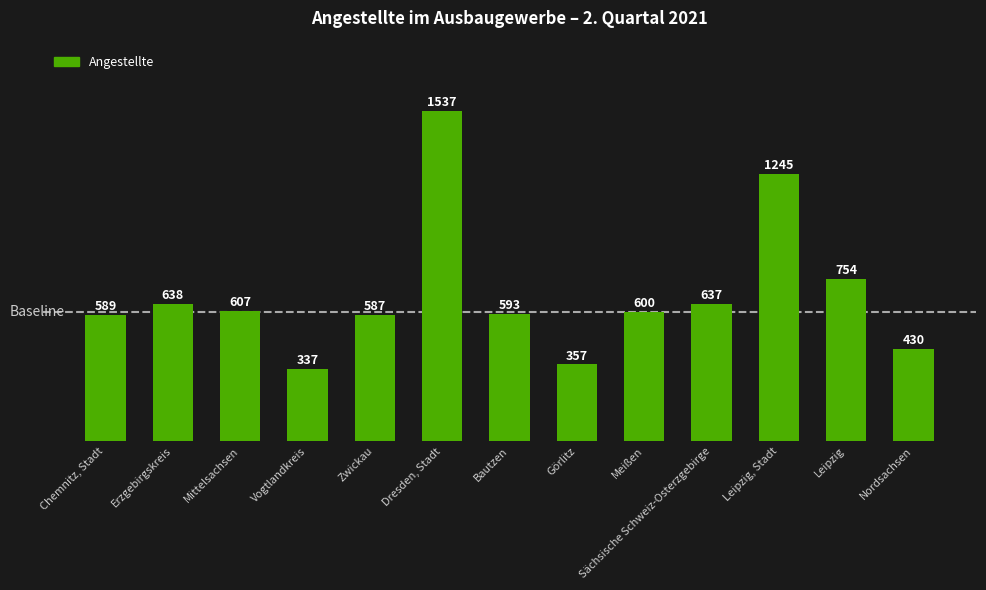

Which category has the lowest value across all series?

Vogtlandkreis